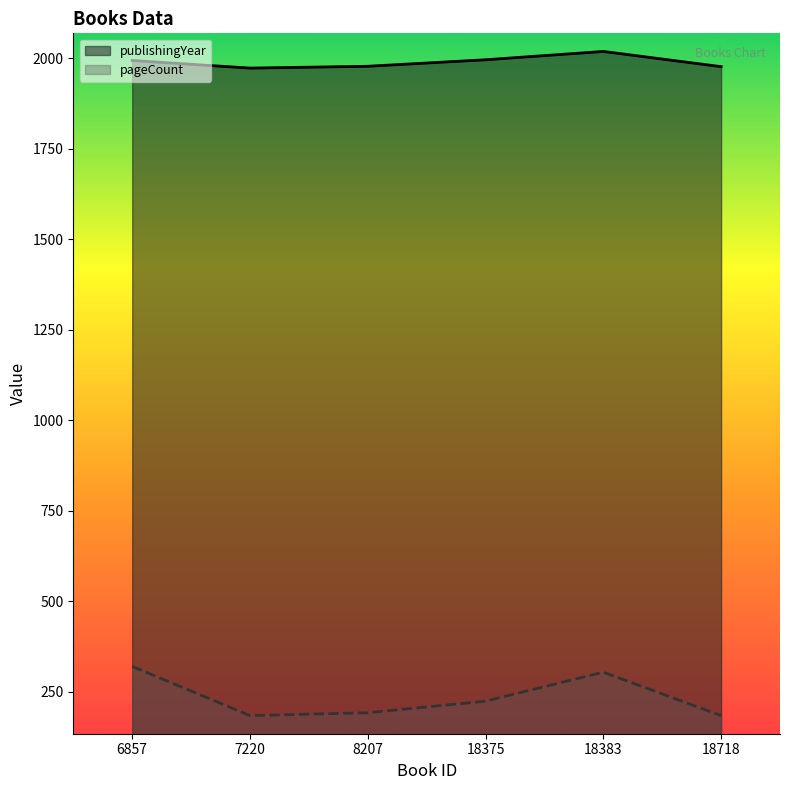

At which category does publishingYear reach its first local peak?

18383